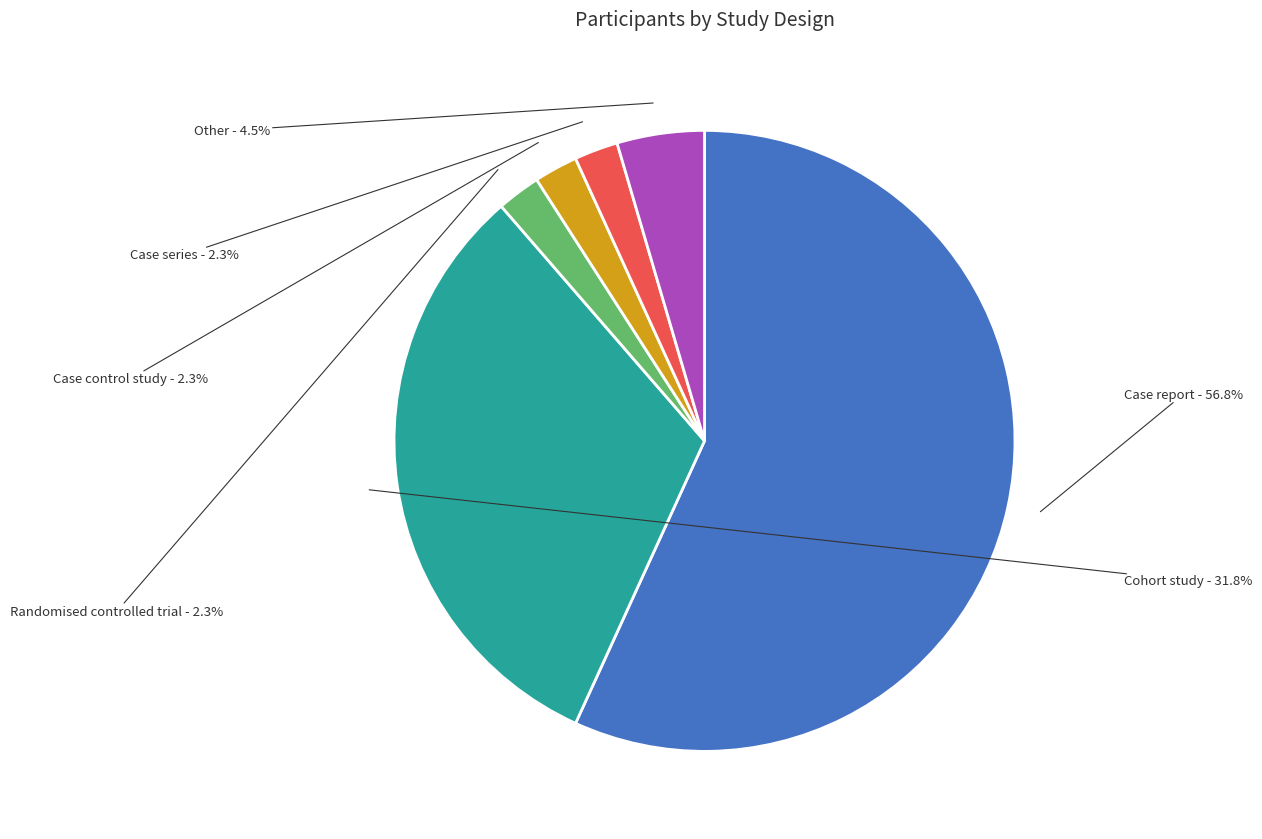

Does any single category account for the majority?

Yes